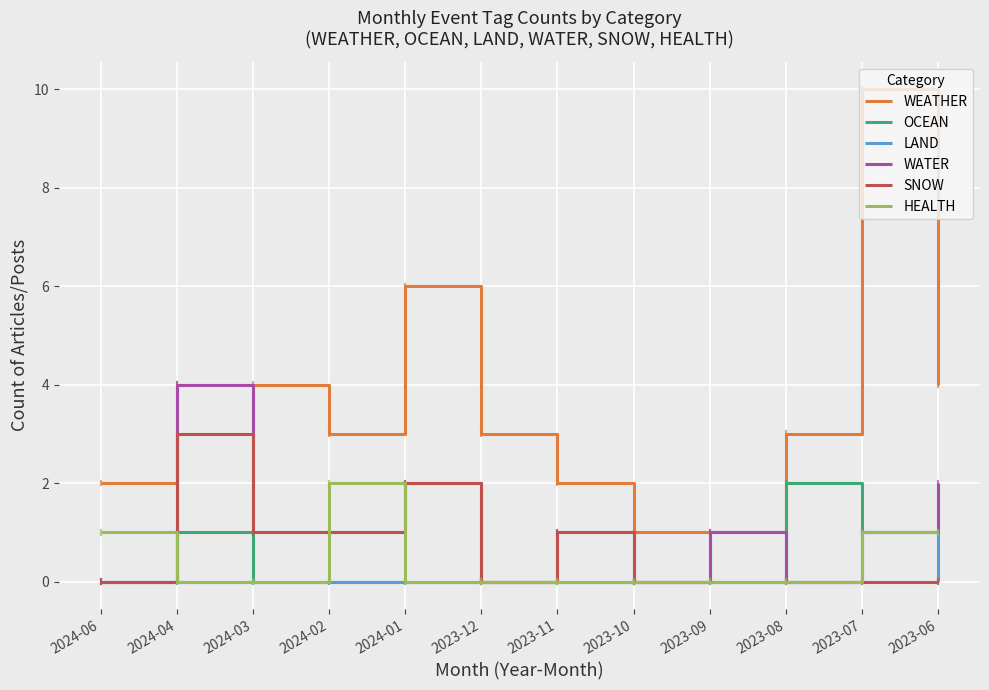

True or false: SNOW has a value of 1 at 2023-11.

True